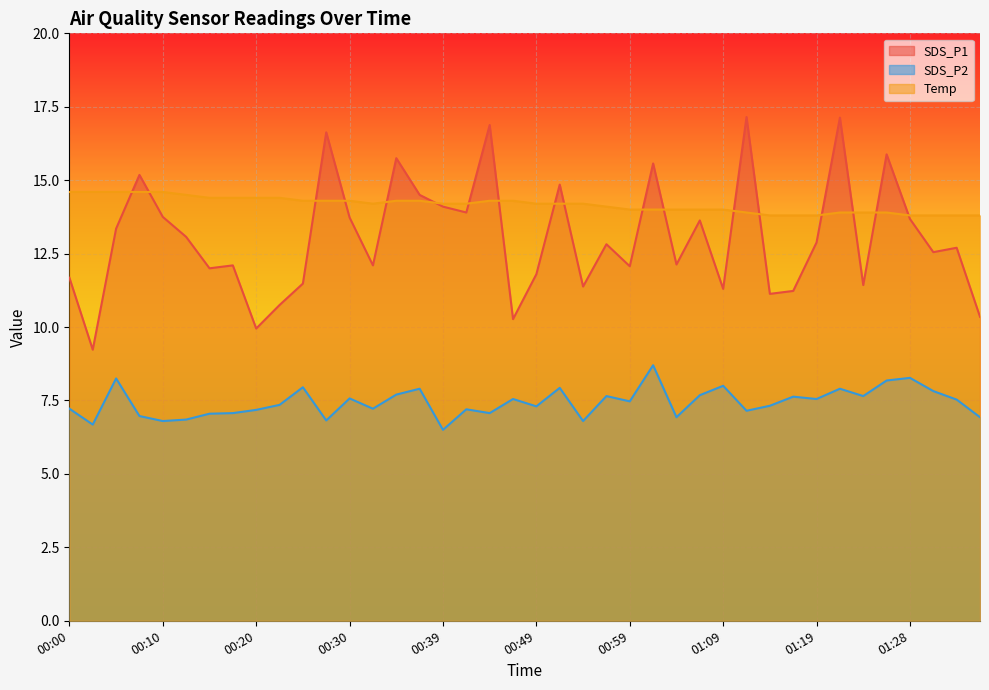

Which has a higher value, 00:39 or 00:59?

00:39